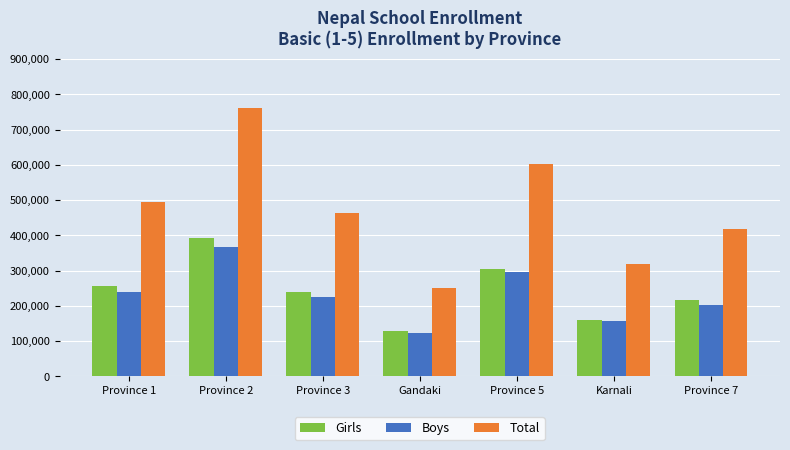

How many bars are there in total?

21